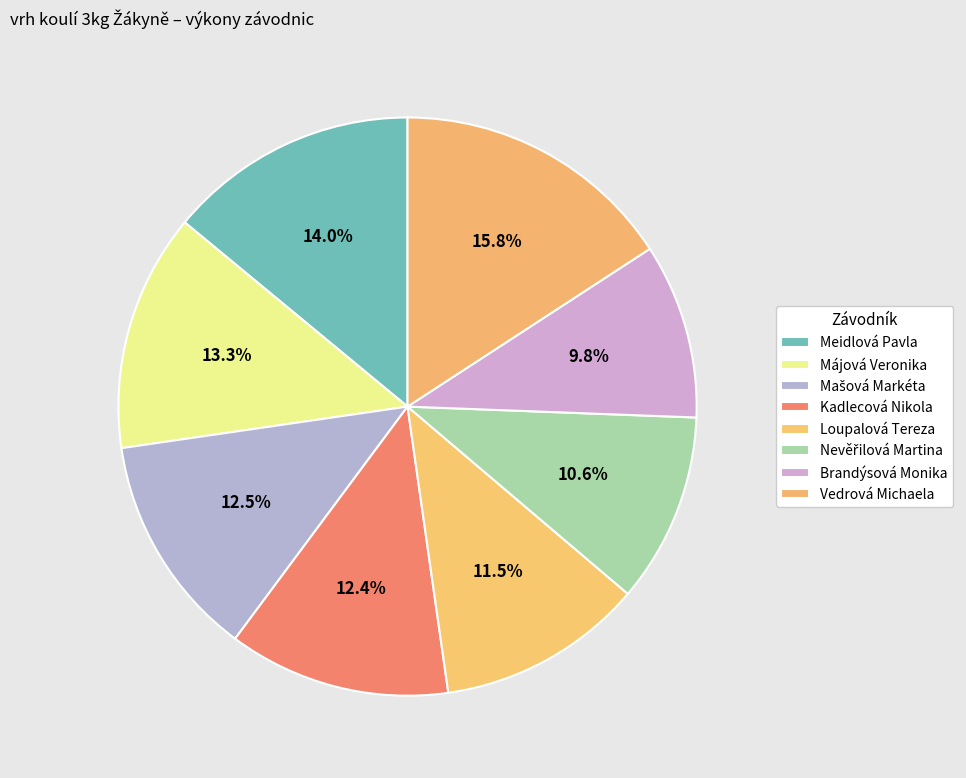

How much of the chart is everything except Nevěřilová Martina?

89.4%